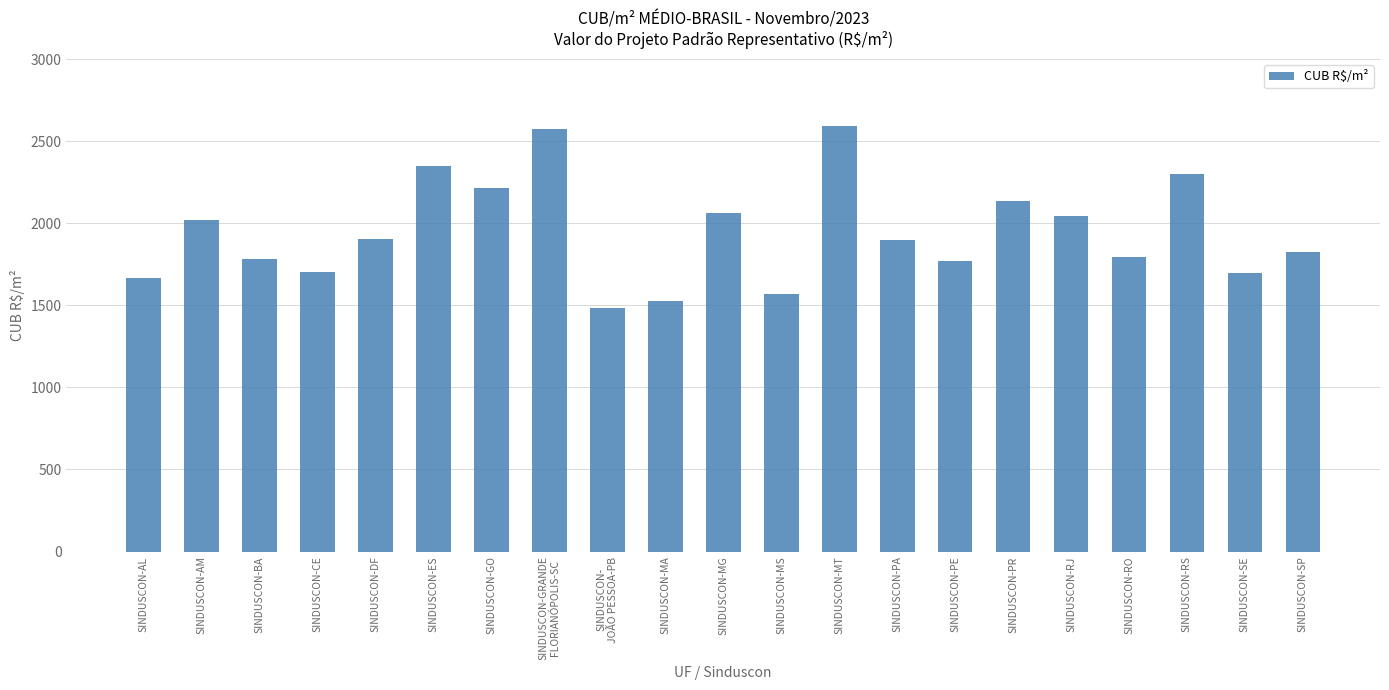

How many bars are there in total?

21